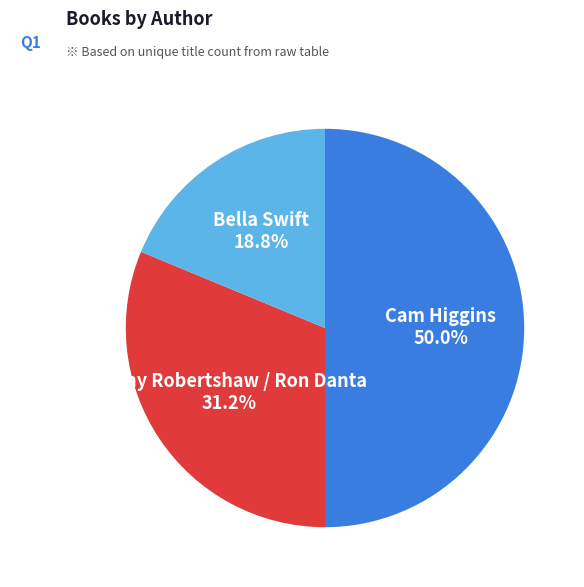

Which category has the smallest portion of the pie?

Bella Swift